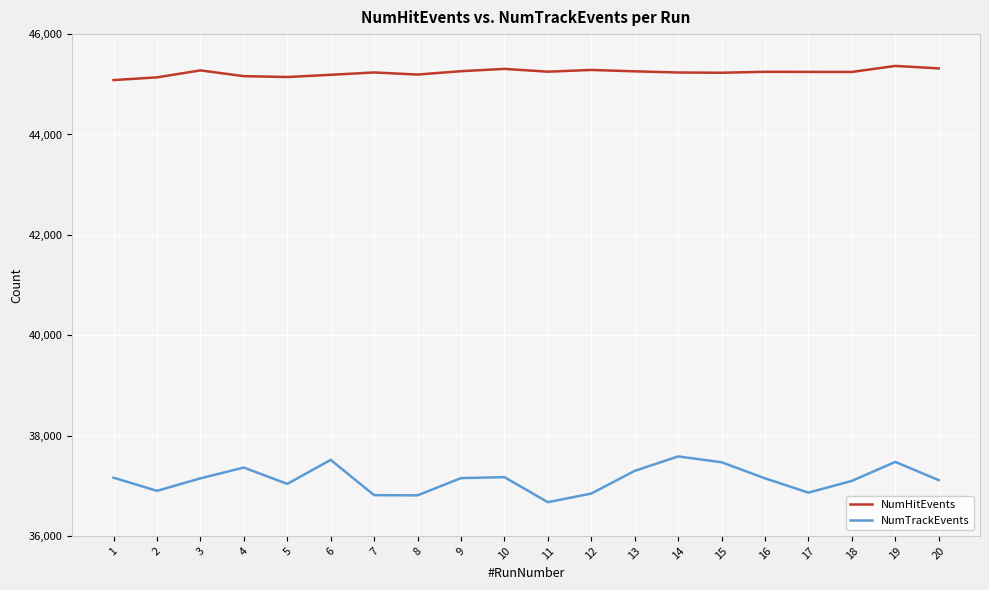

Rank the series at 14 from lowest to highest value.

NumTrackEvents, NumHitEvents